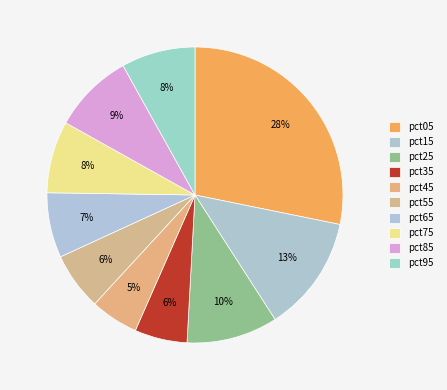

Which category has the smallest portion of the pie?

pct45